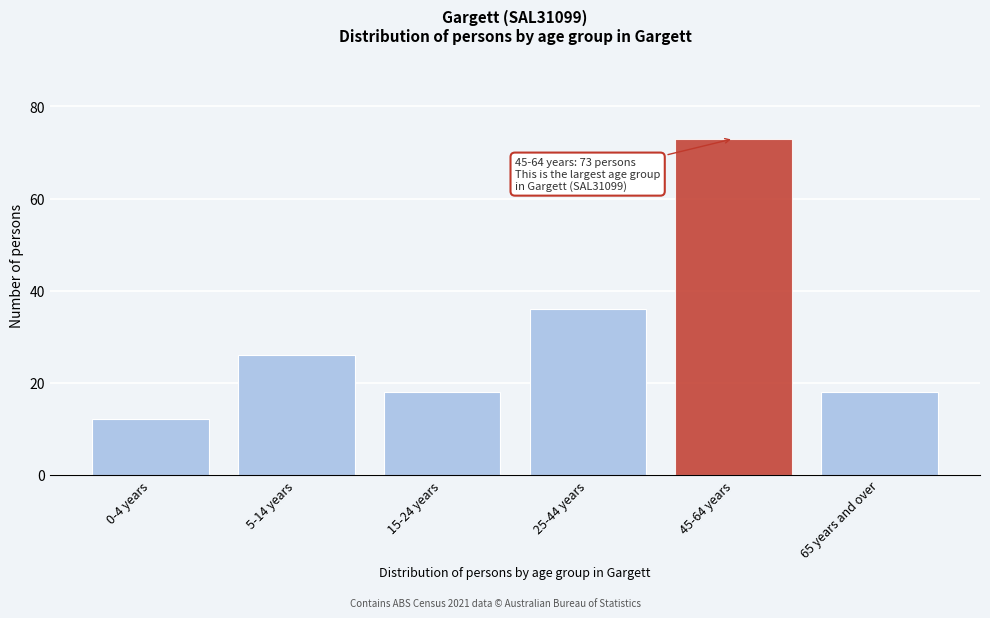

Reading right to left, what are all the values shown in this chart?

18	73	36	18	26	12